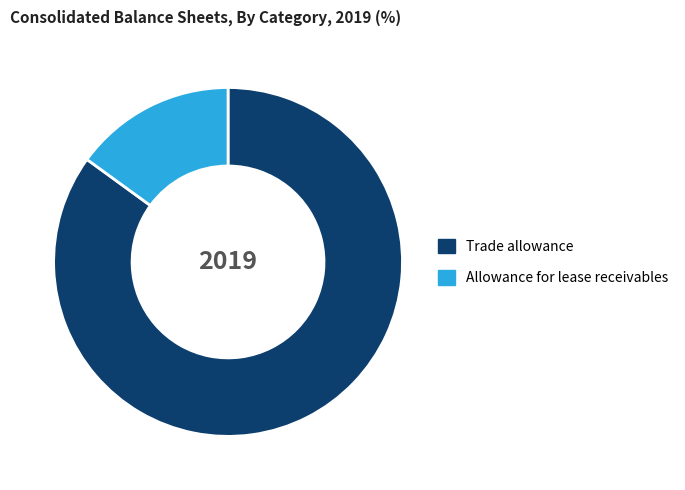

Is it true that Trade allowance is 85% of the pie?

True